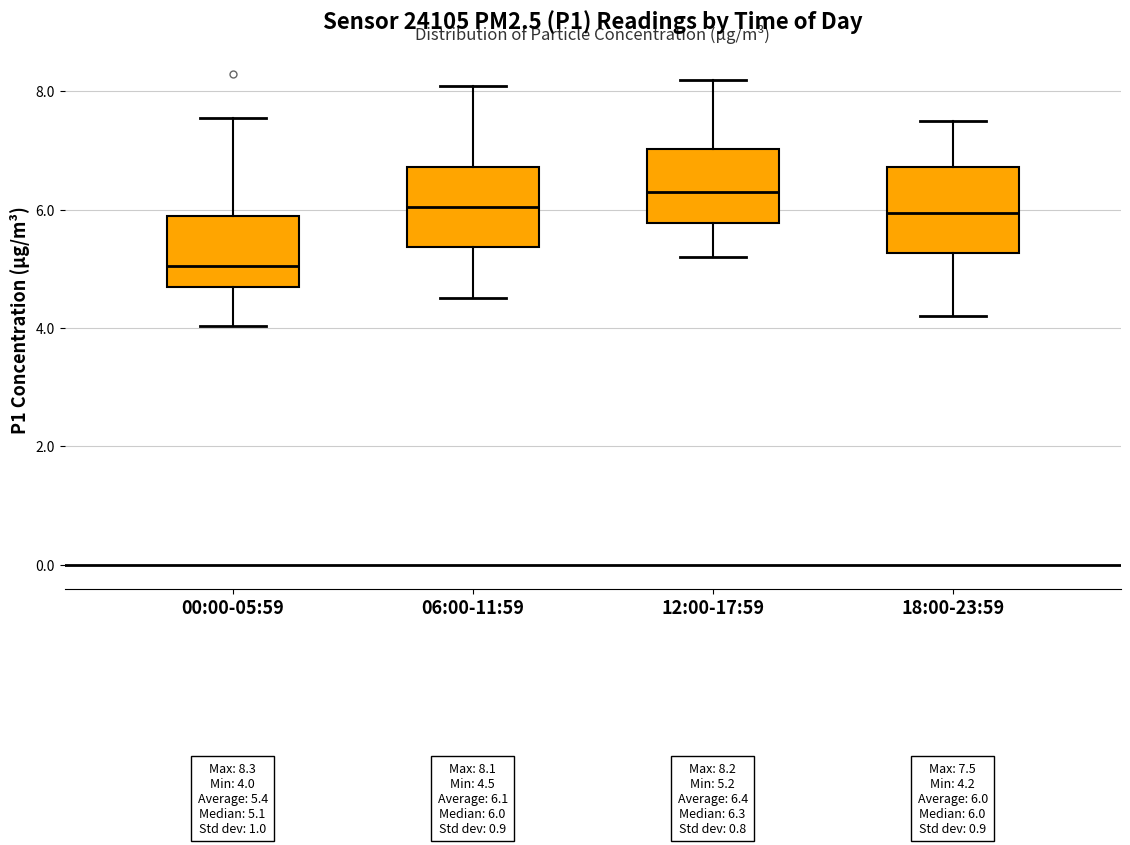

Which box has the lowest median line?

00:00-05:59